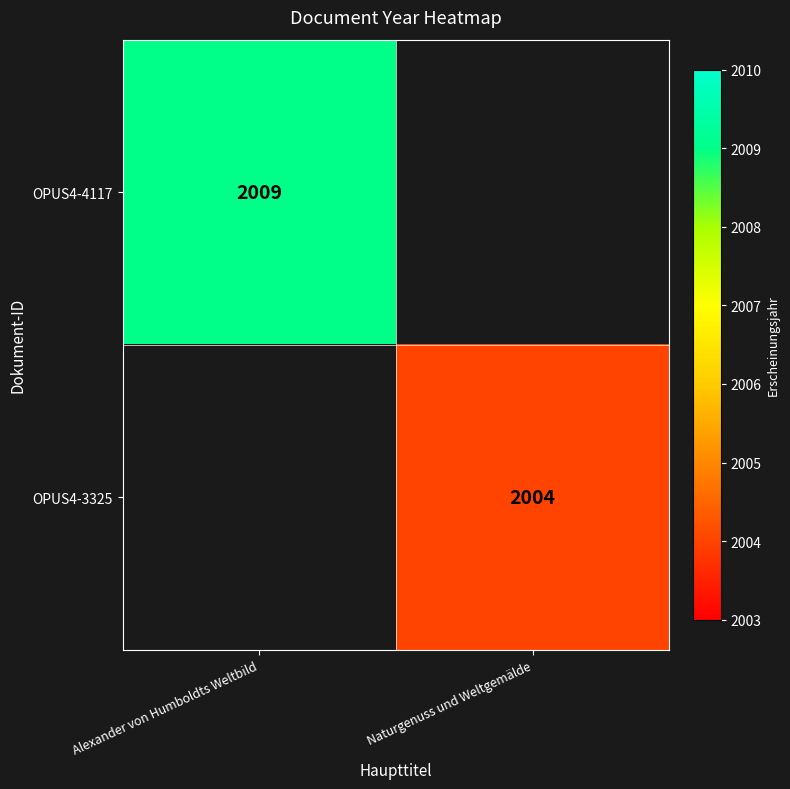

The value of OPUS4-4117 at Alexander von Humboldts Weltbild is 2009. True or false?

True